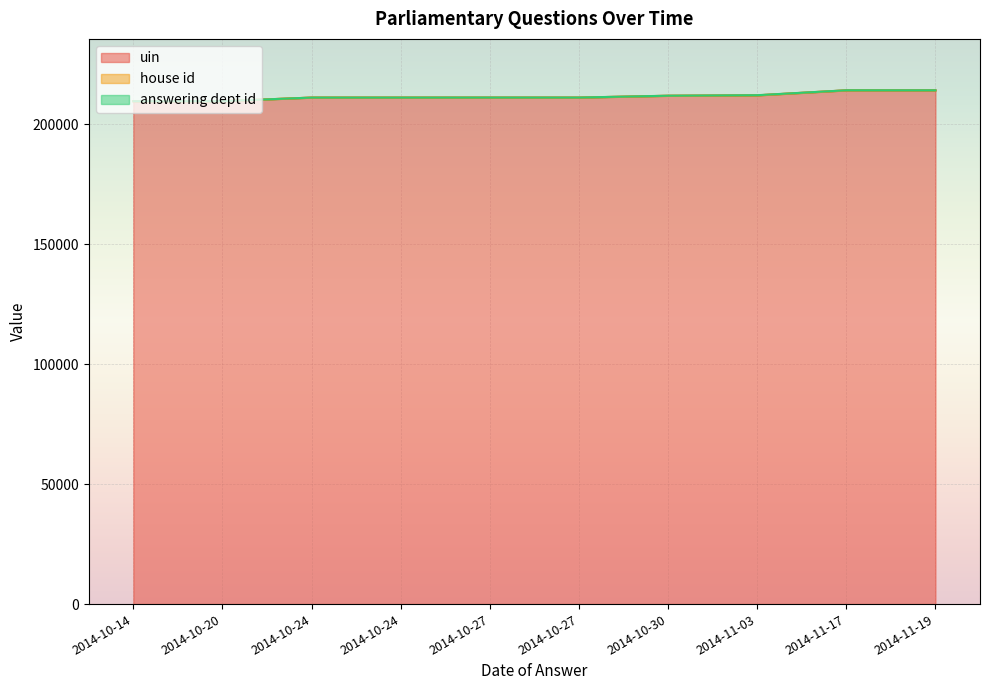

What are all the series names shown in the legend?

uin, house id, answering dept id